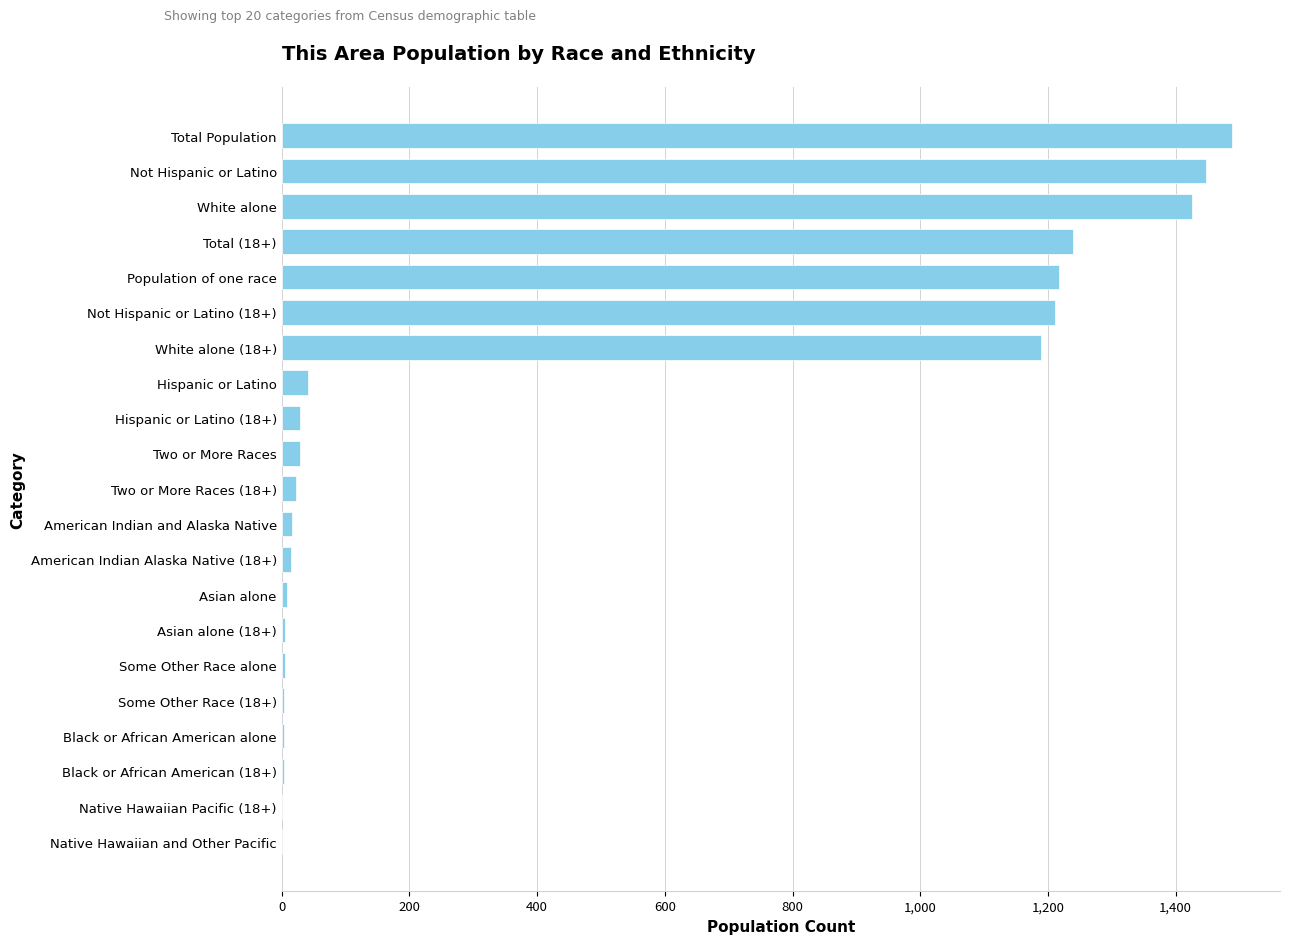

What is the sum of all values?

9404